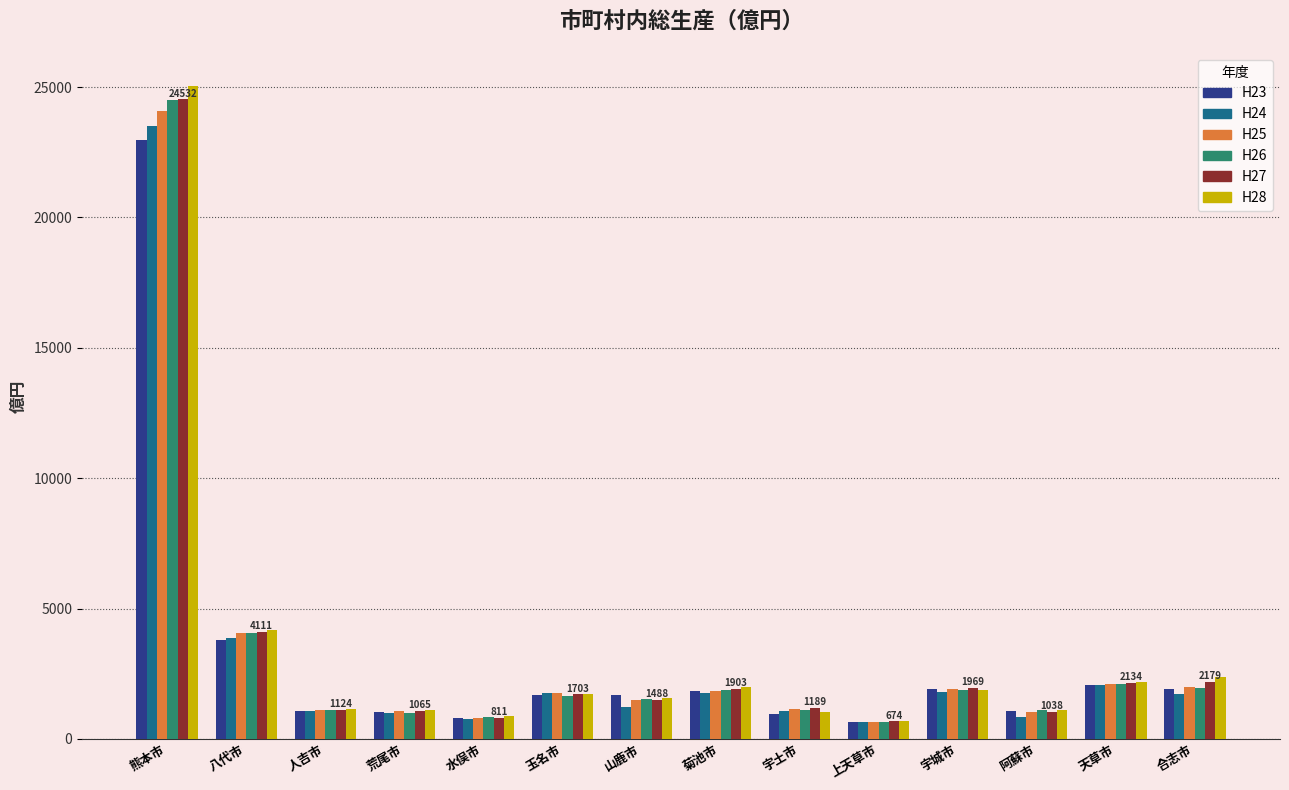

What is the difference between the maximum and minimum values in the H24 series?

22861.6